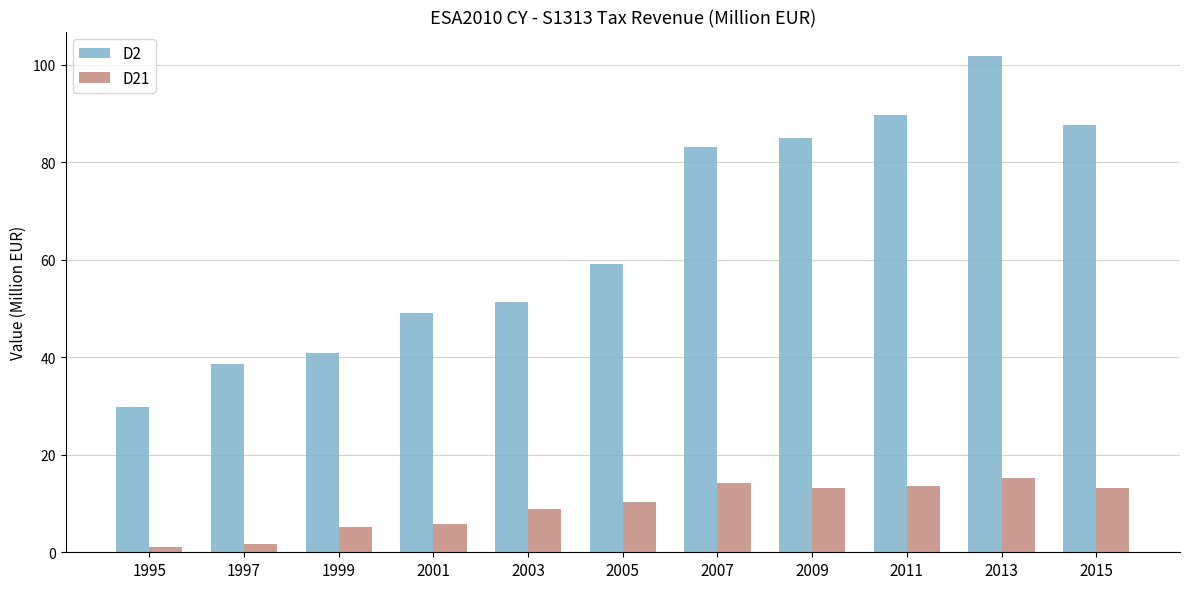

The D2 series shows 6.5 at 1995. True or false?

False